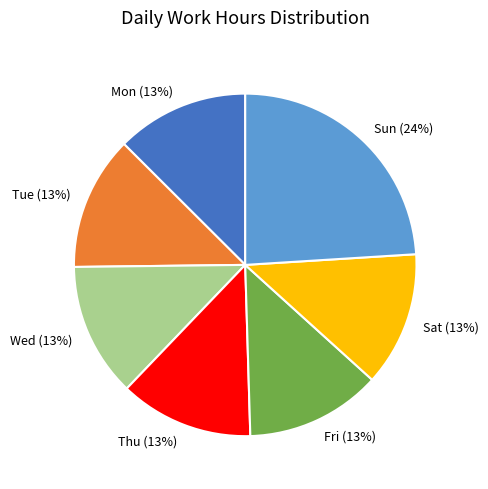

Which has a higher value, Mon or Sun?

Sun